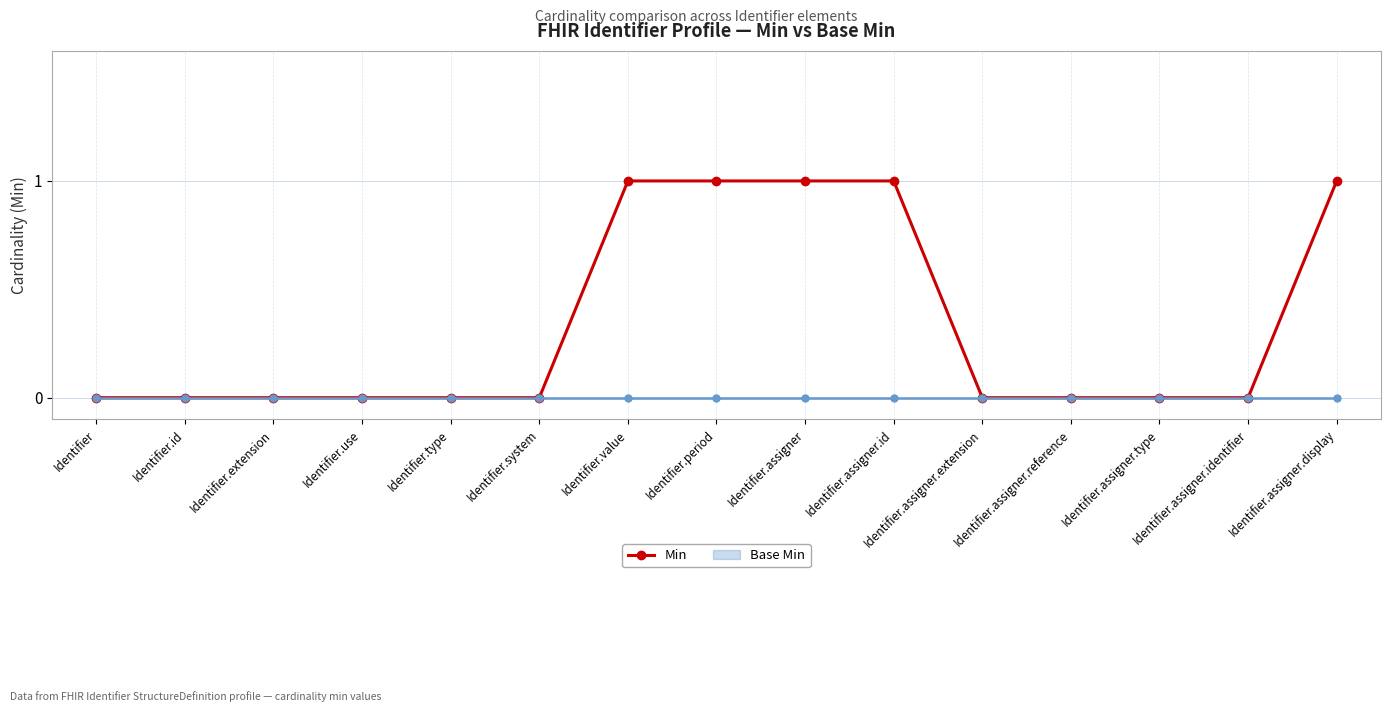

The chart shows a value of 0 at Identifier.type. True or false?

False